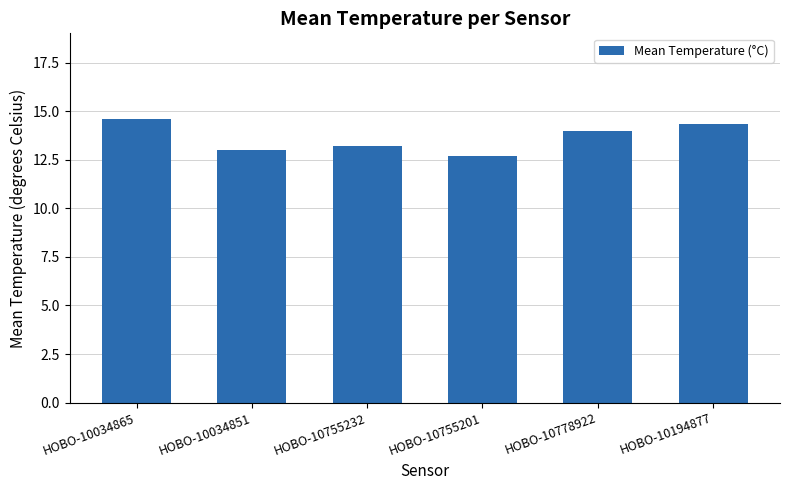

The chart shows a value of 14.0 at HOBO-10778922. True or false?

True